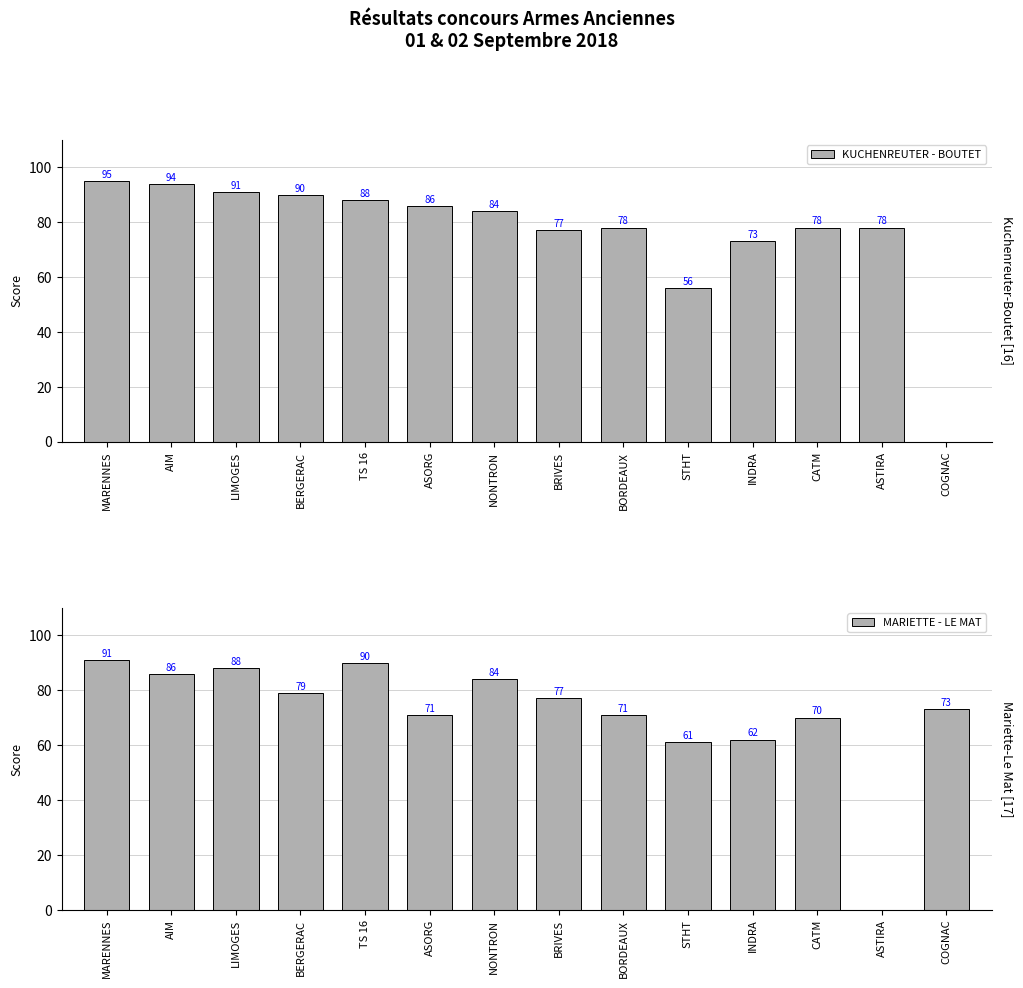

Which label corresponds to the smallest value in the chart?

COGNAC